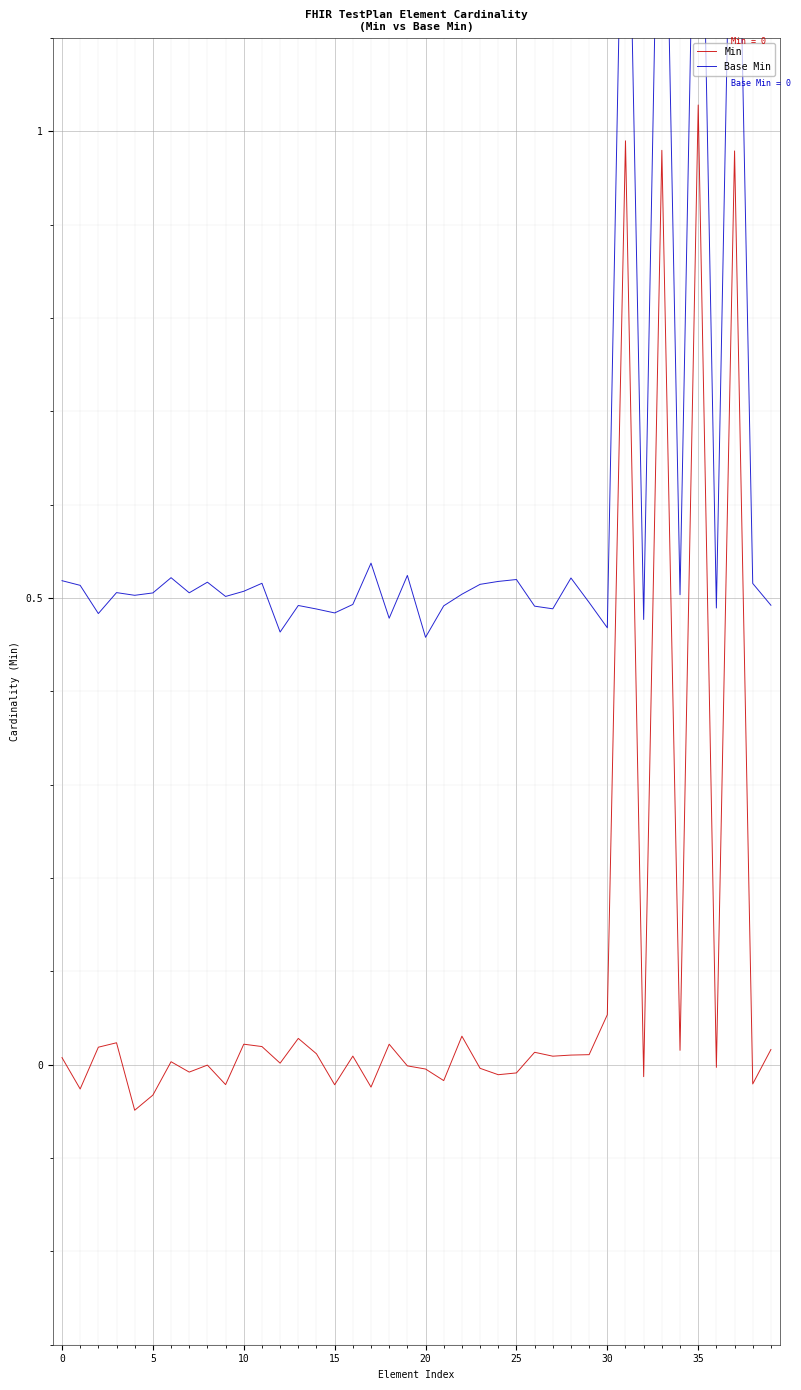

What is the average value of the Base Min series?

0.6